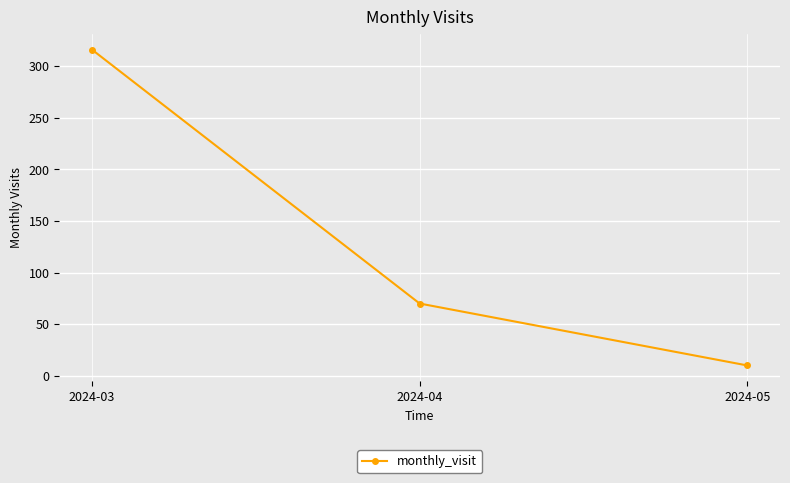

What is the difference between the maximum and minimum values?

306